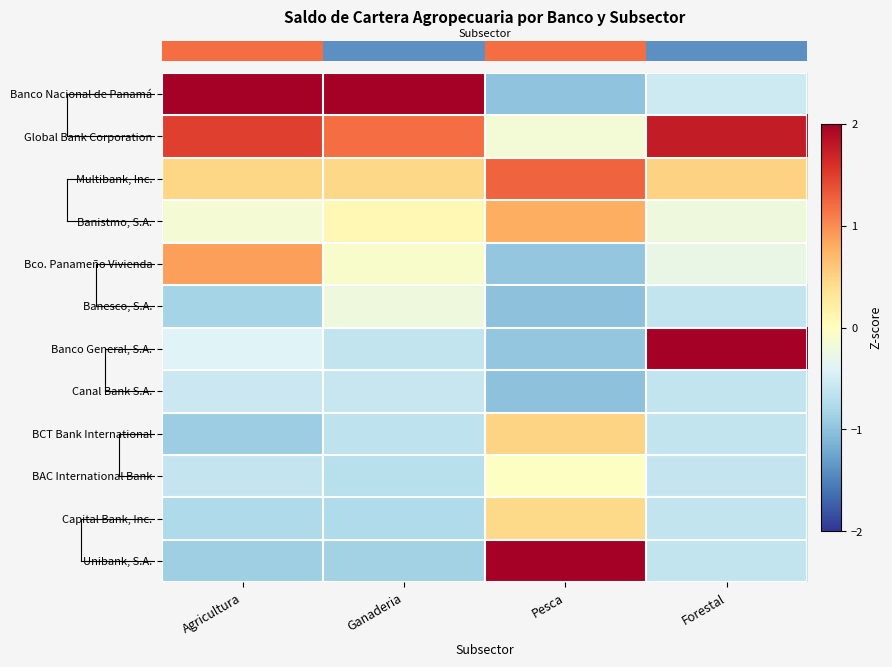

What is the spread (max minus min) of values at Pesca?

3.1